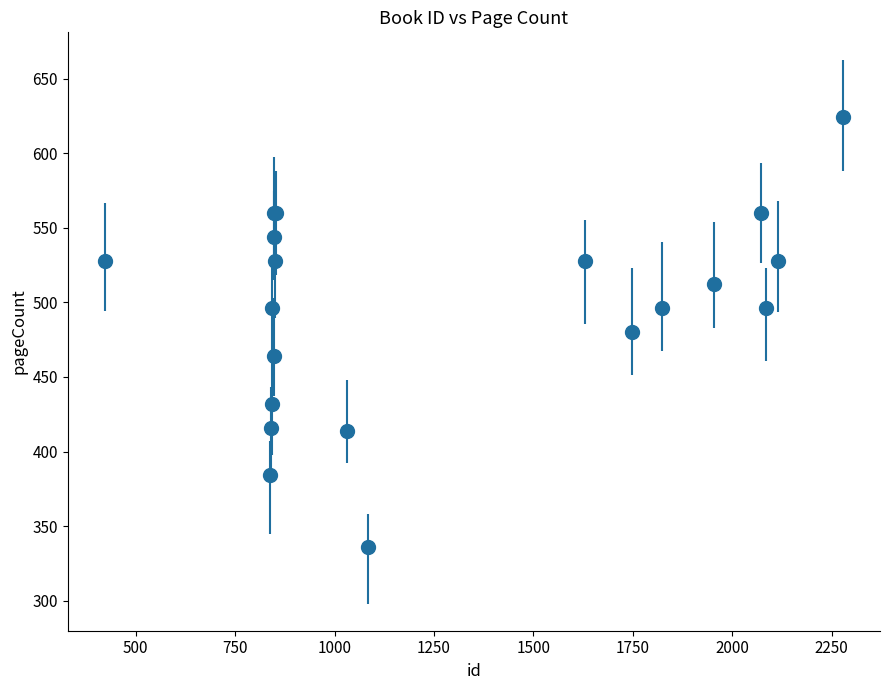

What is the sum of all values?

9886